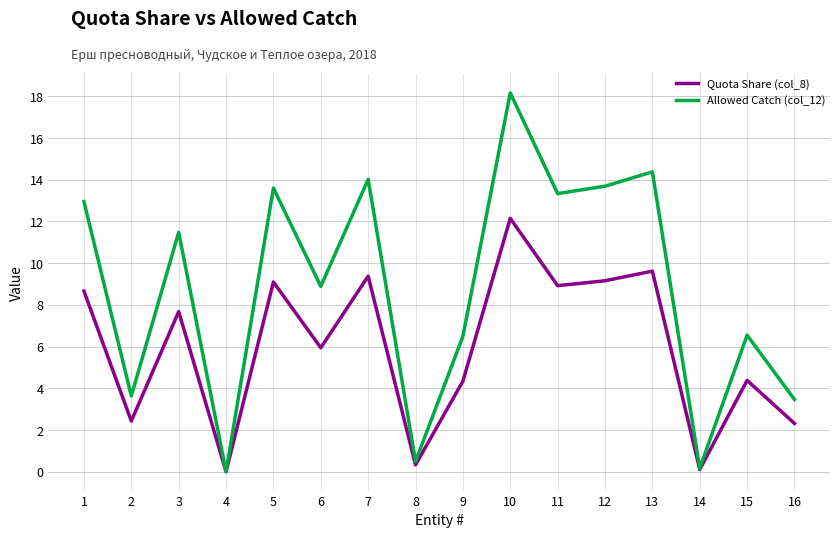

Where is the first local maximum for Allowed Catch (col_12)?

3